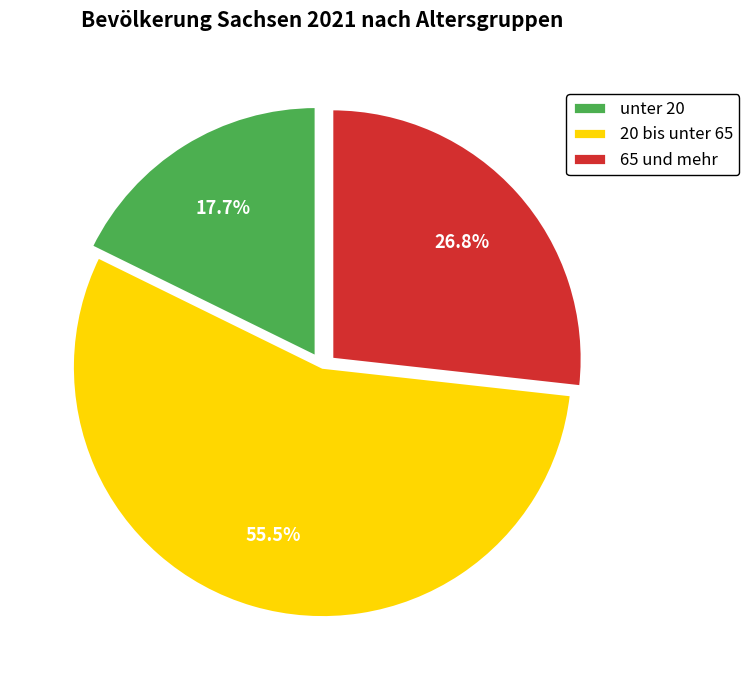

How many slices are in this pie chart?

3